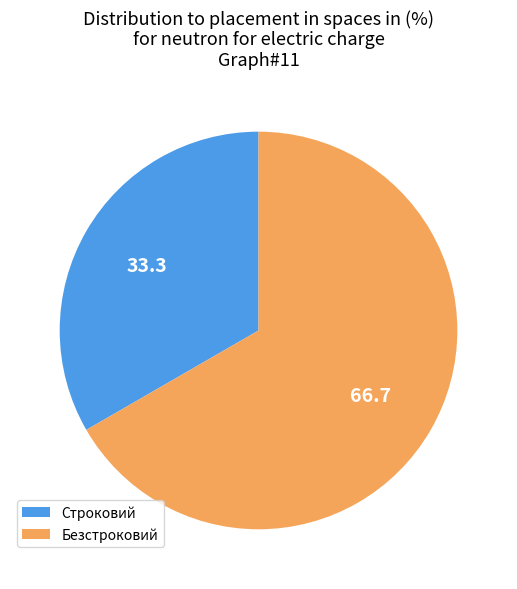

Does any single category account for the majority?

Yes